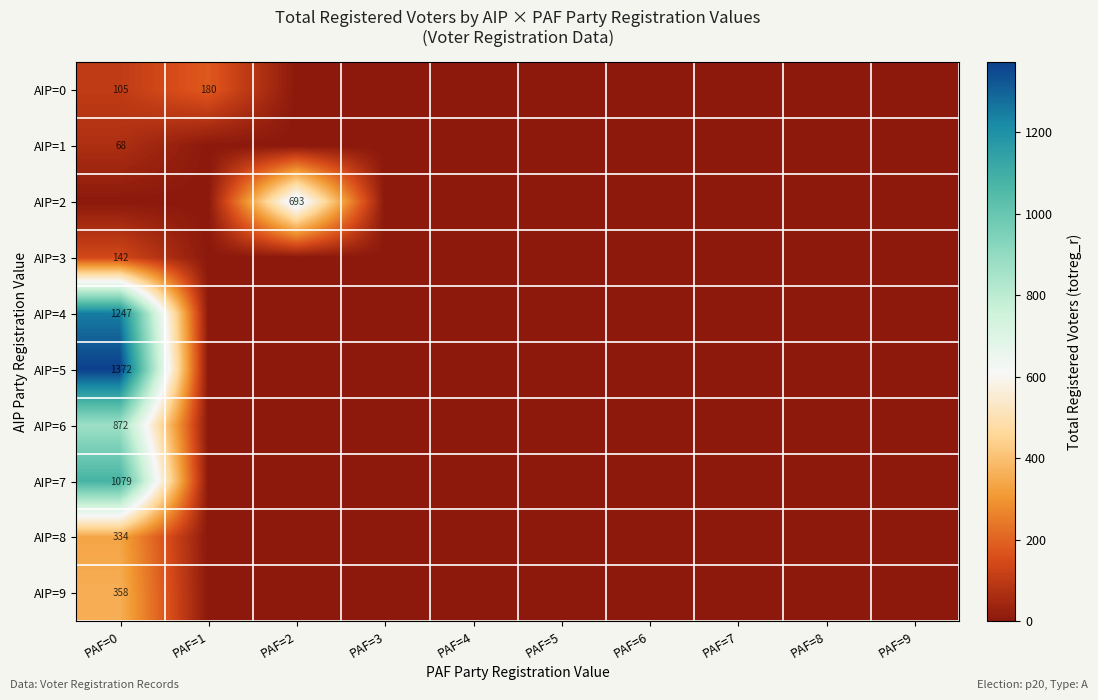

True or false: AIP=1 has a value of 68 at PAF=0.

True